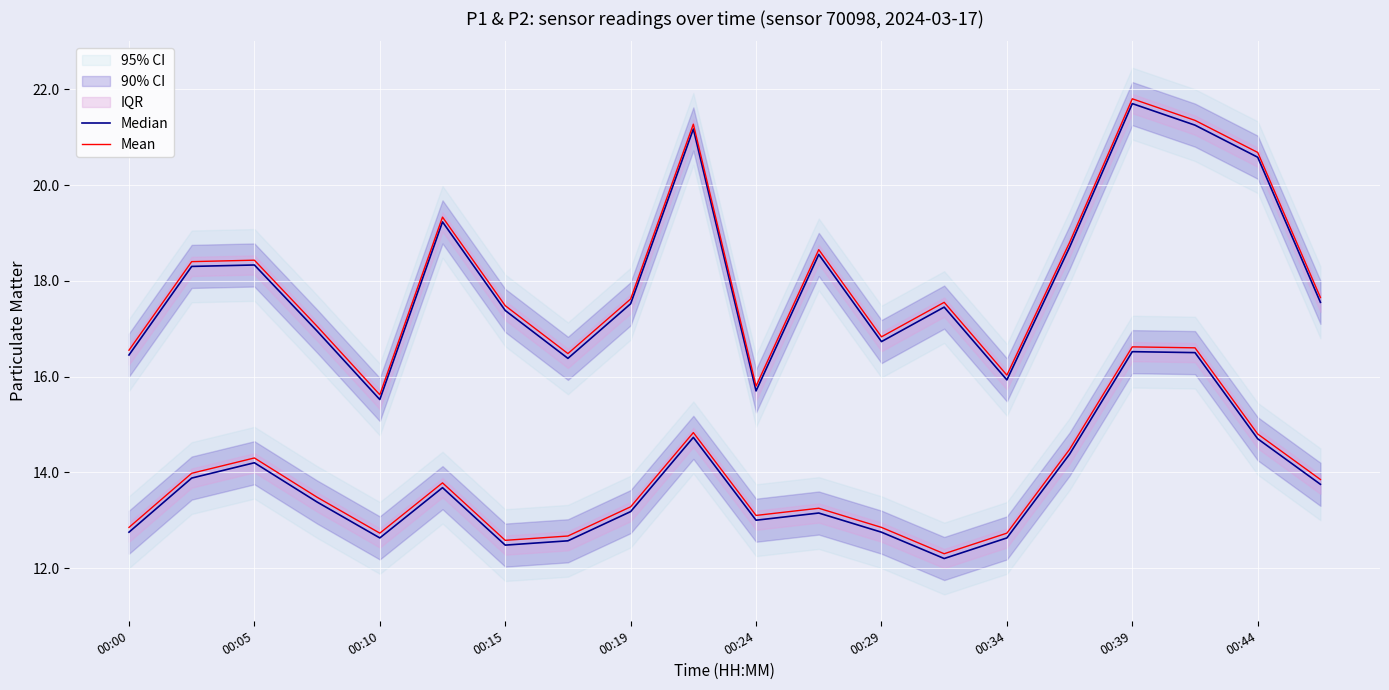

List the series in order of their peak value, highest first.

Mean, Median